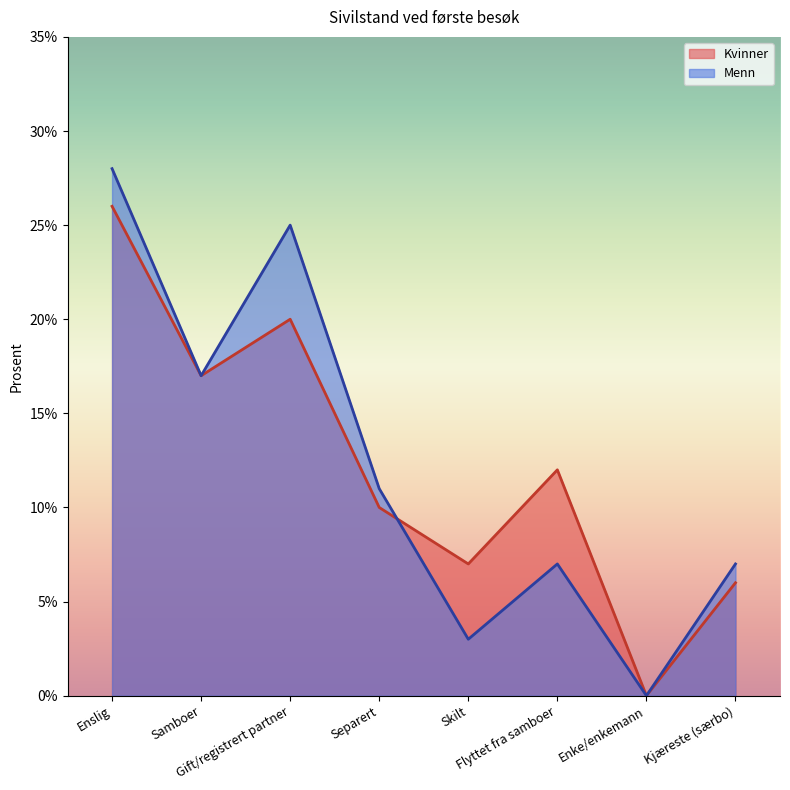

Does the chart display data point markers on the line(s)?

No